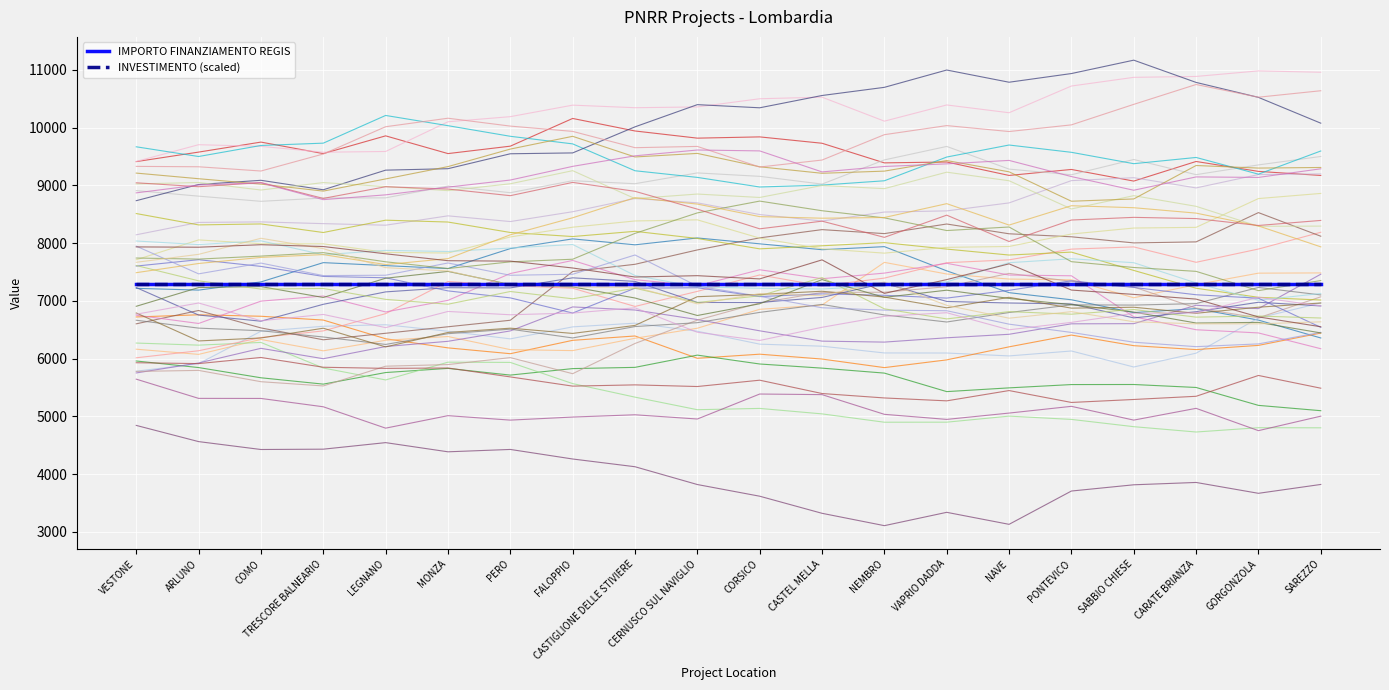

Is this an area chart (filled region under the line)?

No